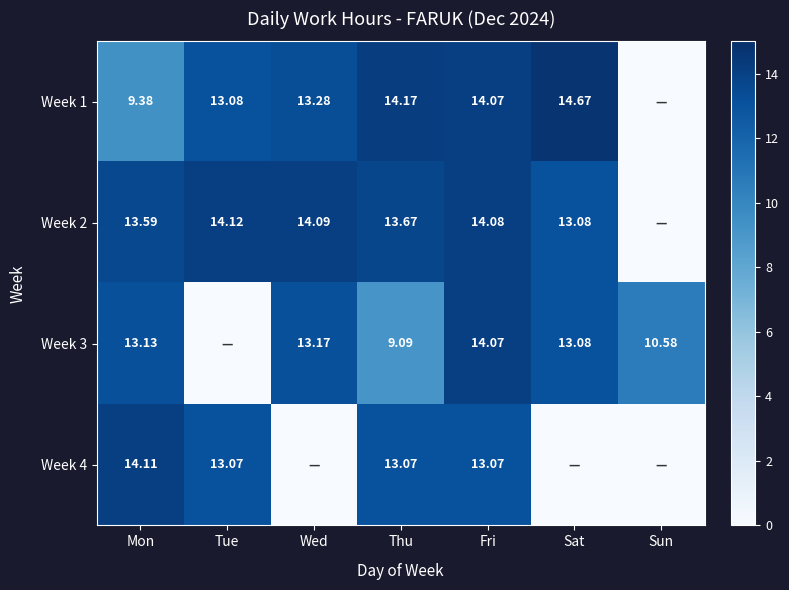

Is the value of Week 3 at Mon greater than the value of Week 2 at Sat?

Yes